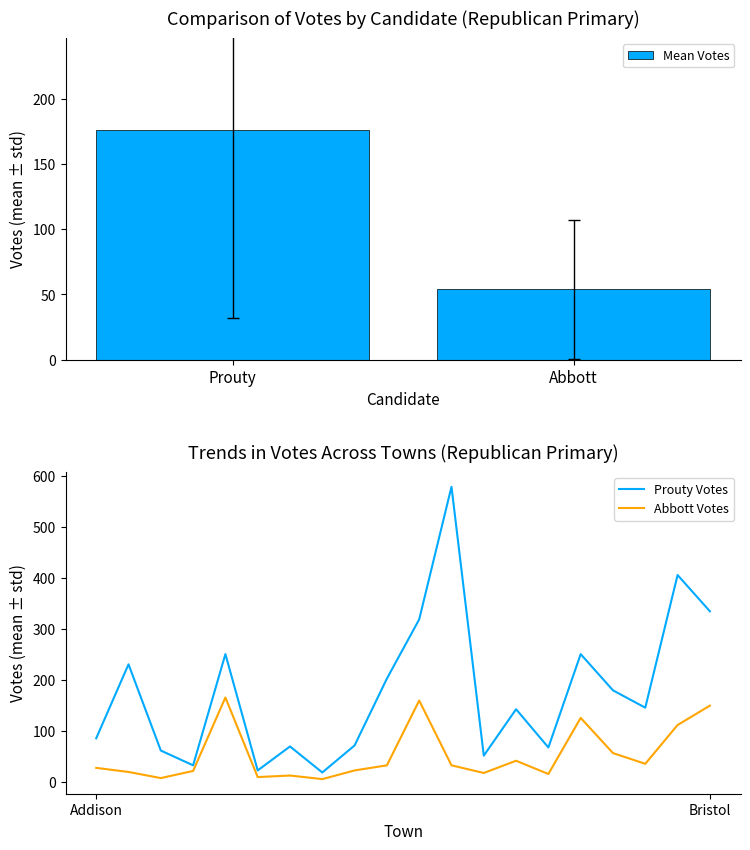

At which category is the sum across all series the highest?

Barton